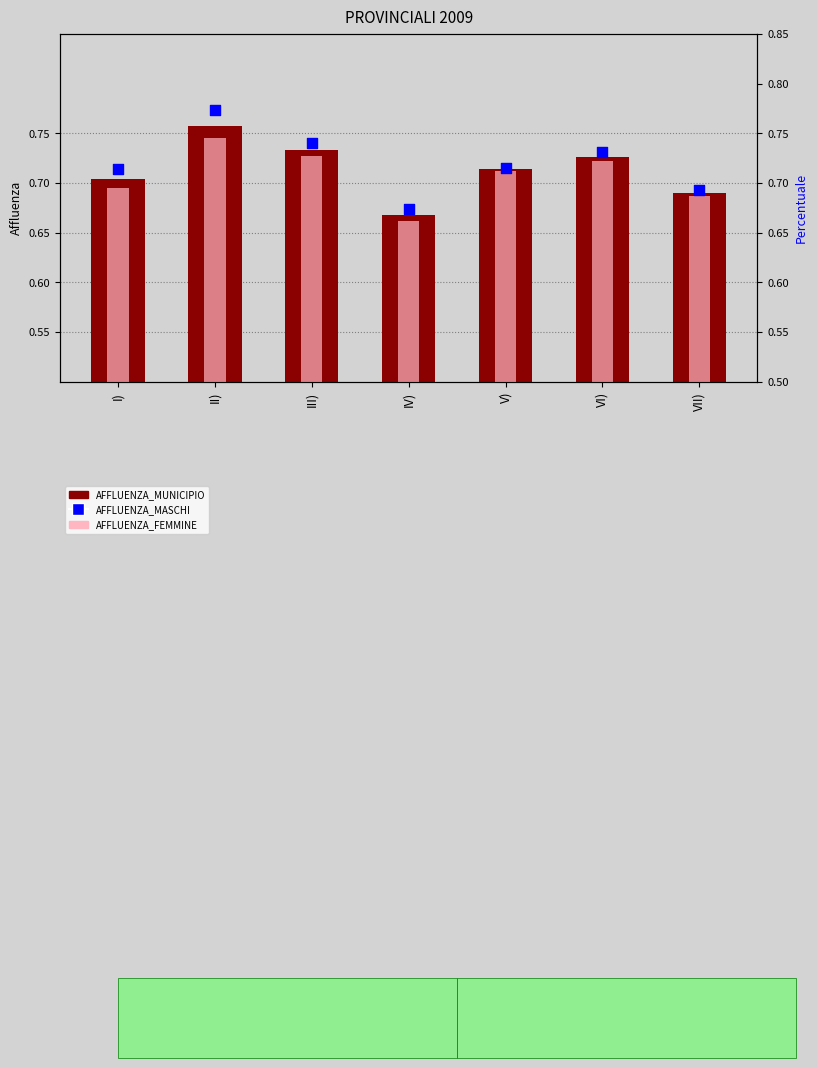

At how many categories does at least one series exceed 0?

7